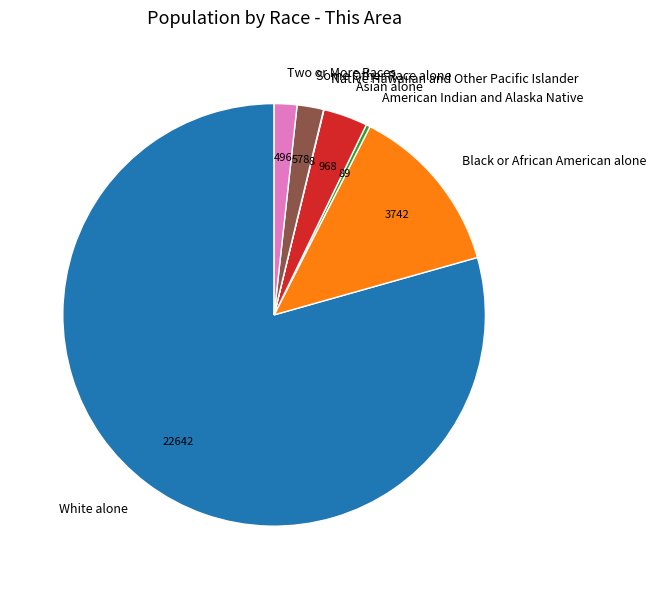

Which category has the biggest portion of the pie?

White alone